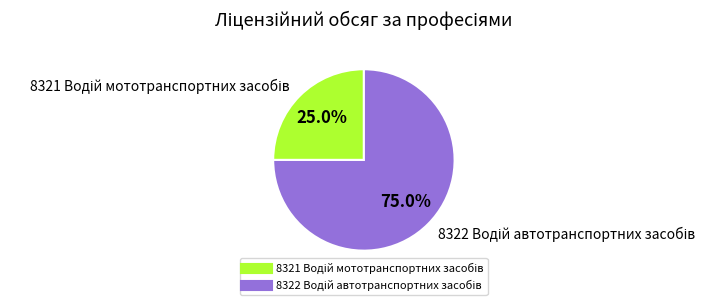

How many segments does this pie chart have?

2